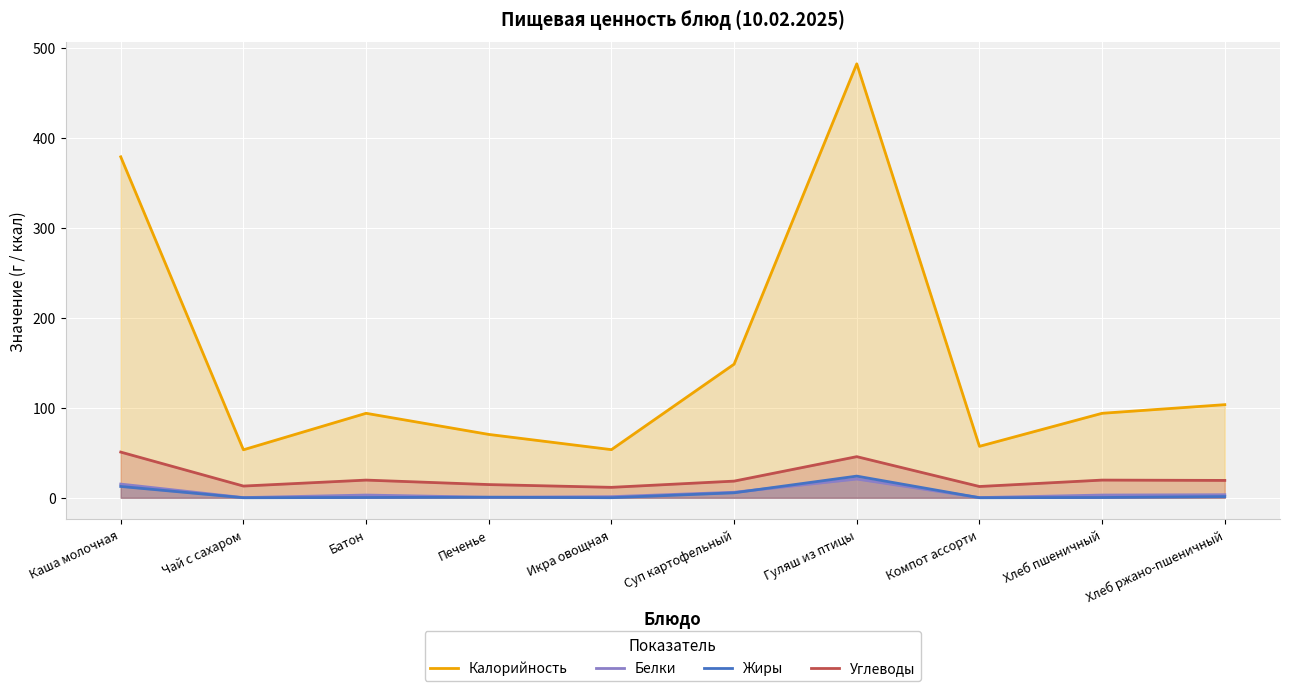

Is the value of Калорийность at Хлеб ржано-пшеничный greater than the value of Жиры at Гуляш из птицы?

Yes